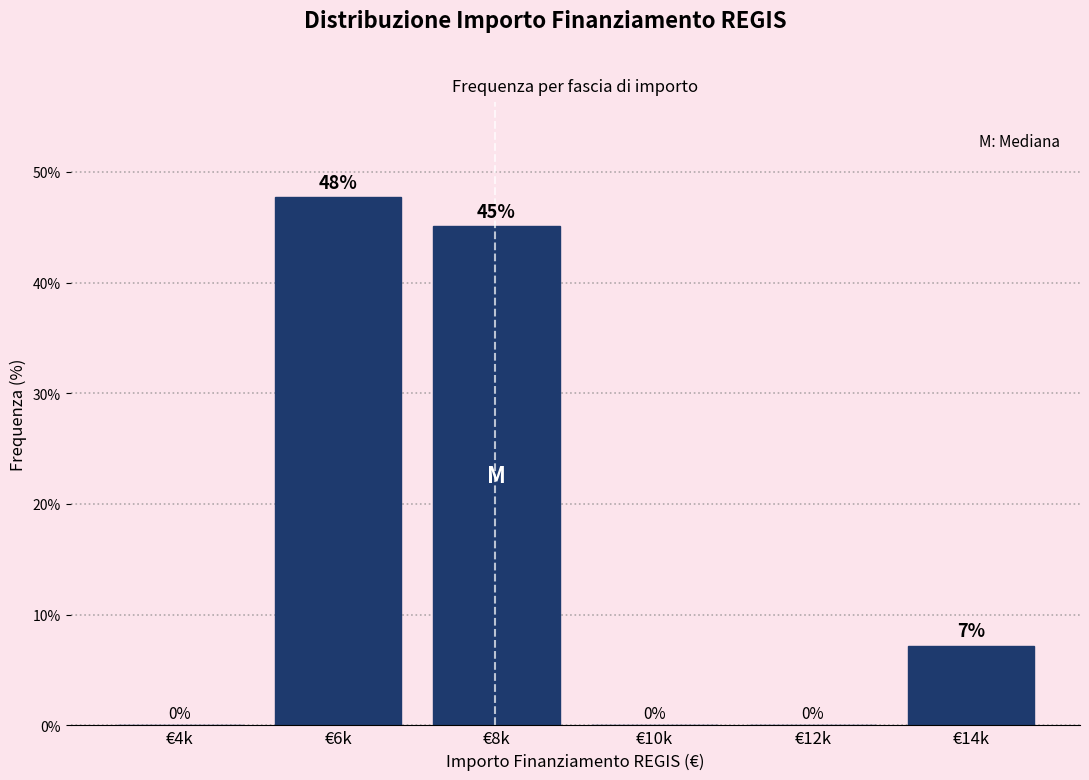

Where does the data first go above 7?

€6k